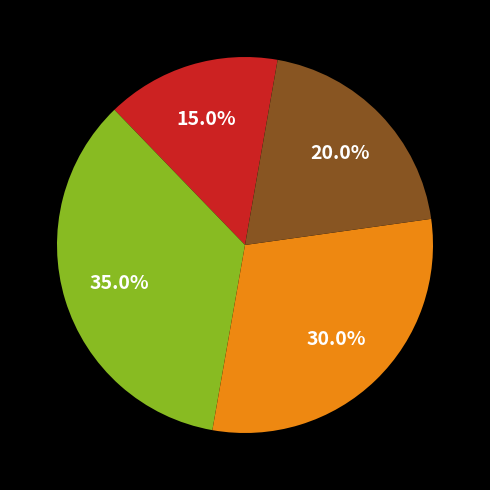

Is there any slice that represents more than half of the pie?

No